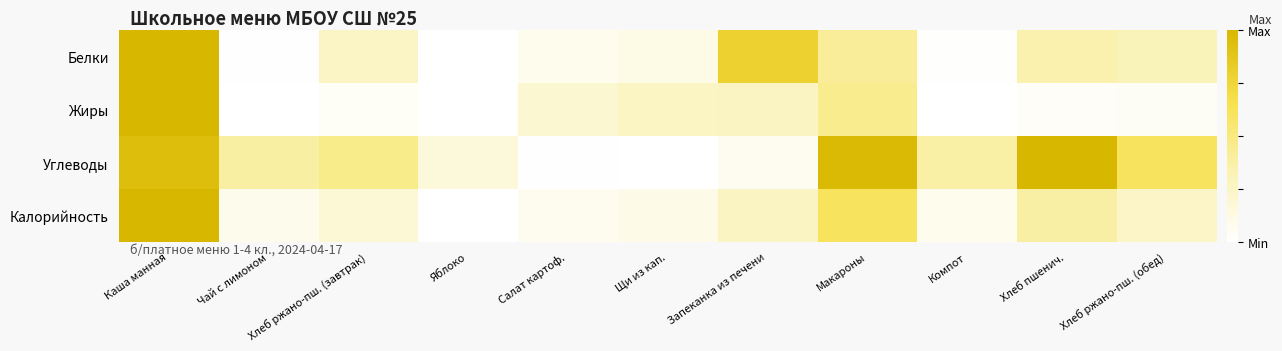

At which category does the chart reach its peak across all series?

Каша манная